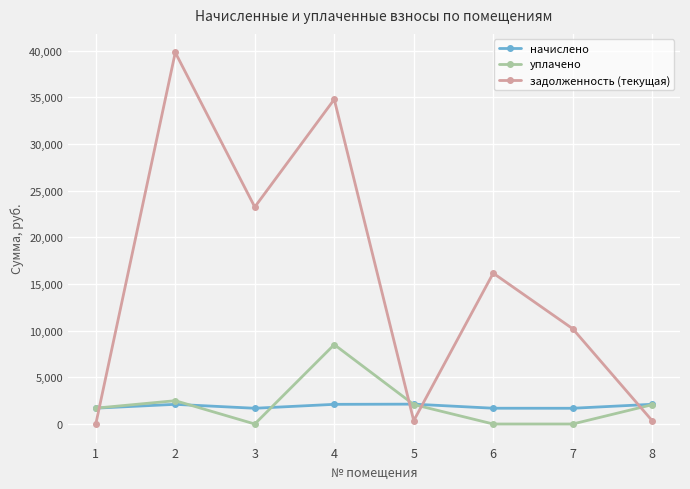

Rank the series at 6 from lowest to highest value.

уплачено, начислено, задолженность (текущая)